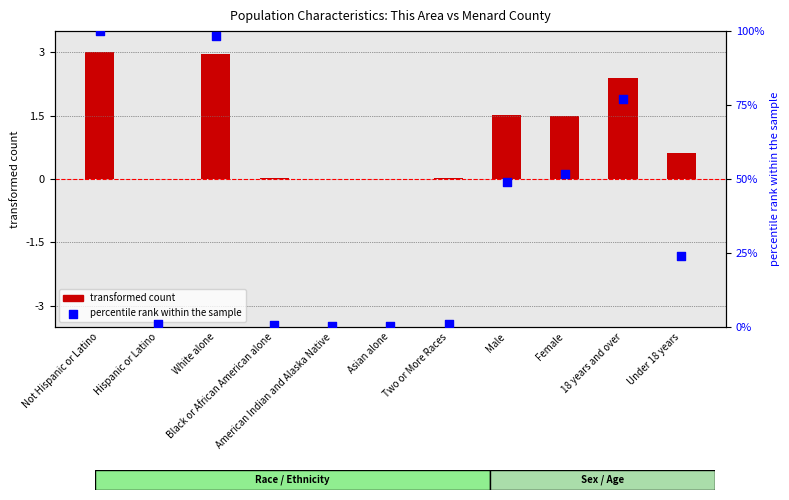

Which series reaches the maximum Y coordinate?

percentile rank within the sample